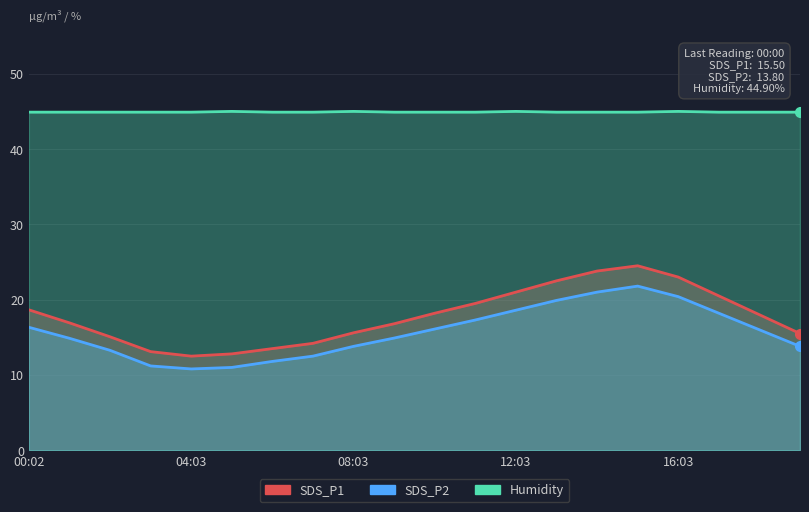

Which category has the highest value in the SDS_P2 series?

15:03